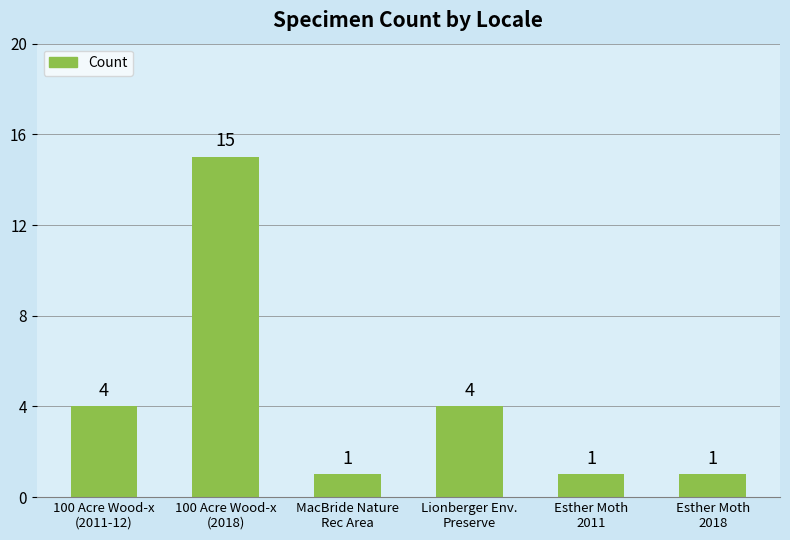

How many values are between 1 and 4?

5